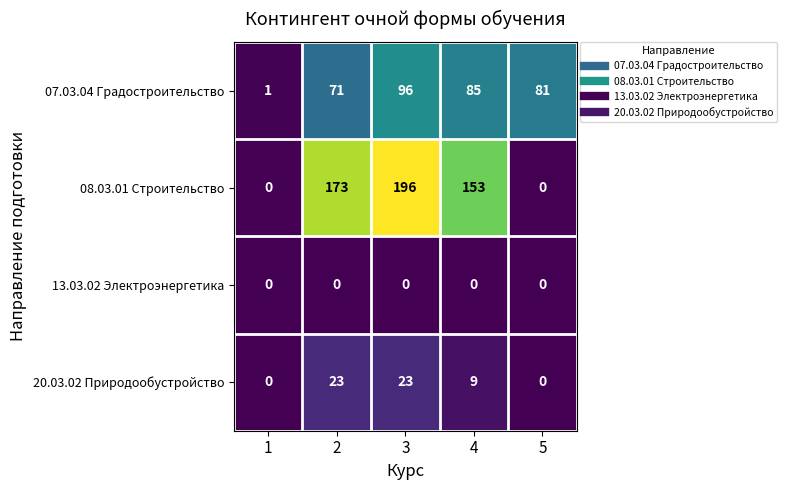

Read the 07.03.04 Градостроительство value at 2, to the nearest 10.

70